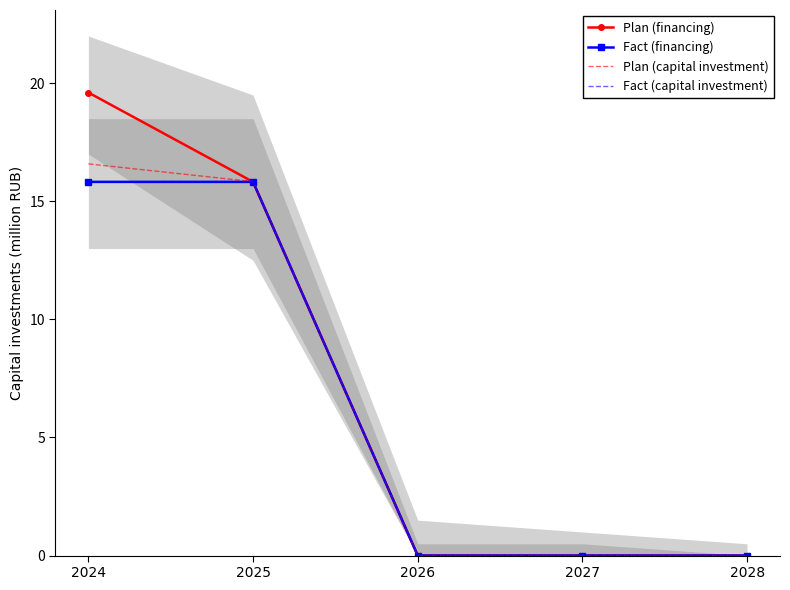

Rank the series at 2024 from lowest to highest value.

Fact (financing), Fact (capital investment), Plan (capital investment), Plan (financing)